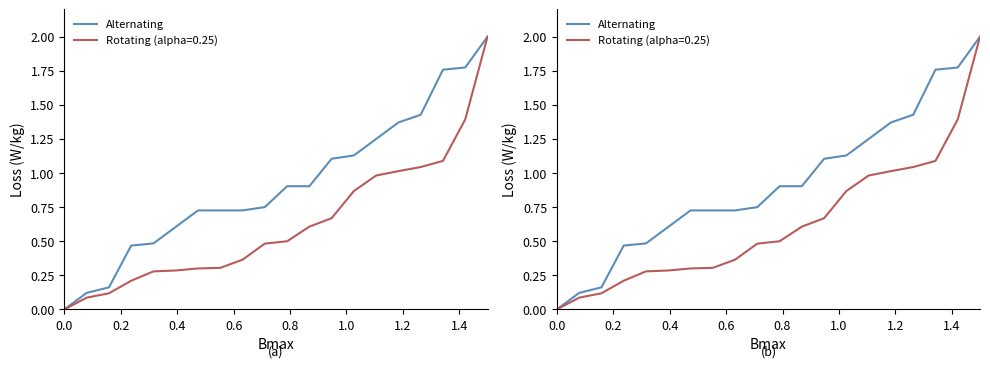

The chart shows a value of 2.4 at 16. True or false?

False